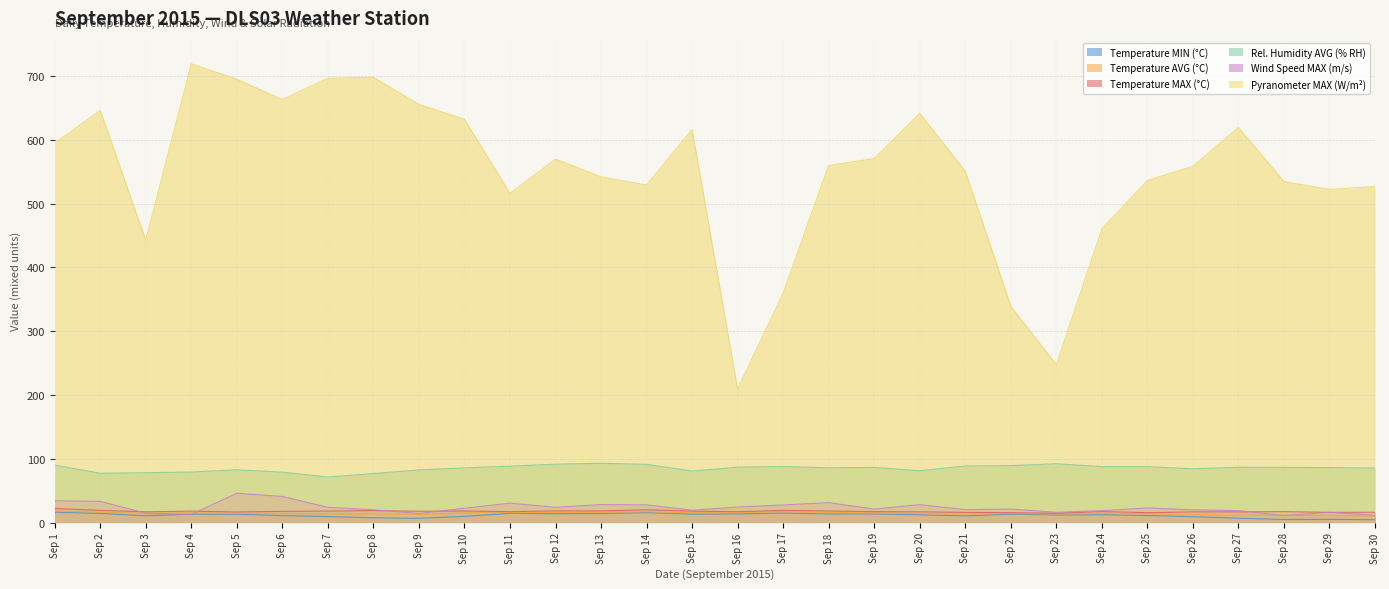

Rank the series at Sep 30 from highest to lowest value.

Pyranometer MAX (W/m²), Rel. Humidity AVG (% RH), Temperature MAX (°C), Wind Speed MAX (m/s), Temperature AVG (°C), Temperature MIN (°C)